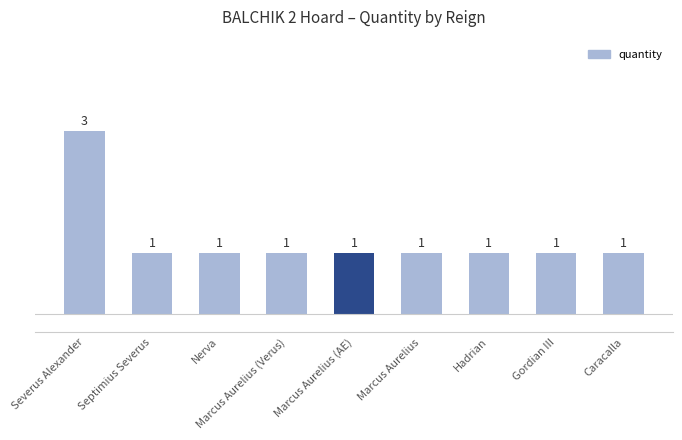

At which category does the chart reach its peak across all series?

Severus Alexander